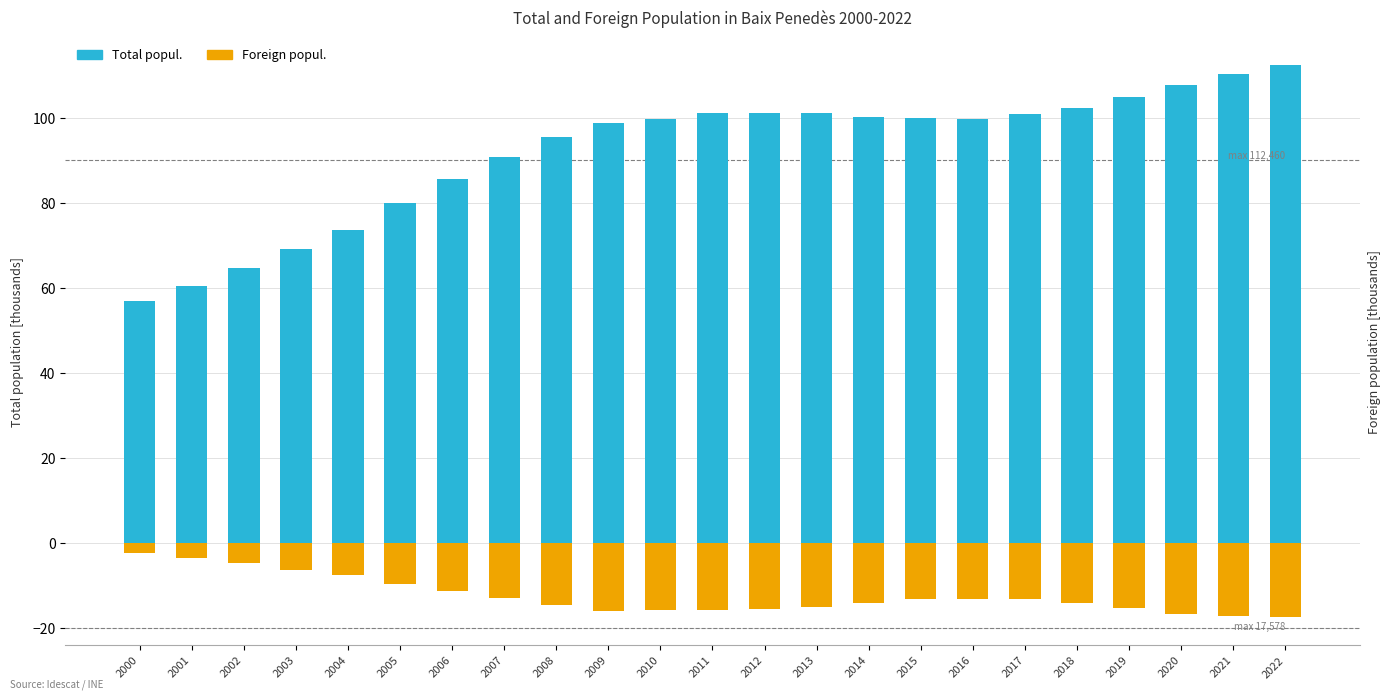

What is the sum of all Foreign popul. values?

-286.2